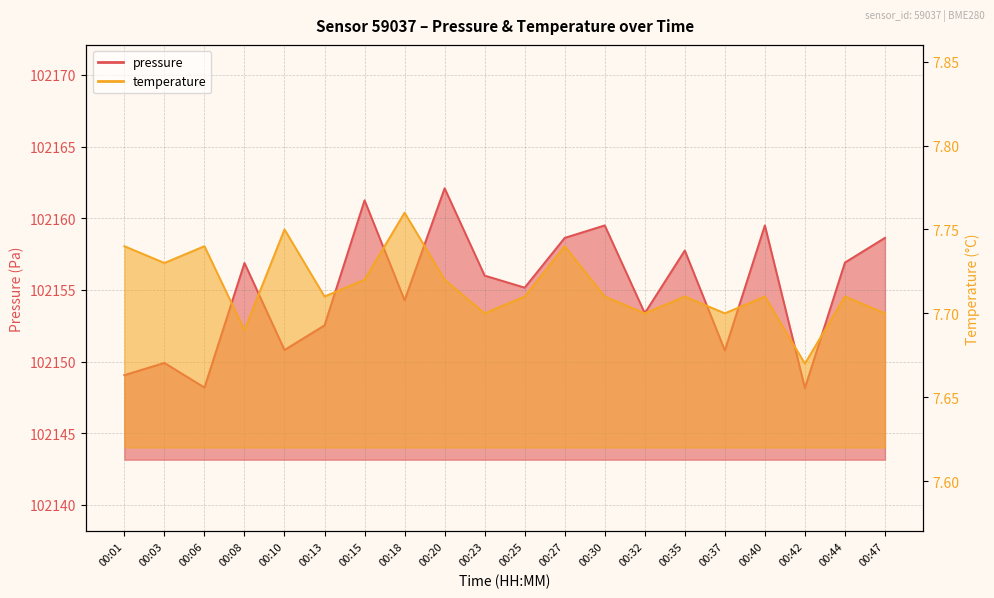

Where does the pressure series first go above 102156?

00:08